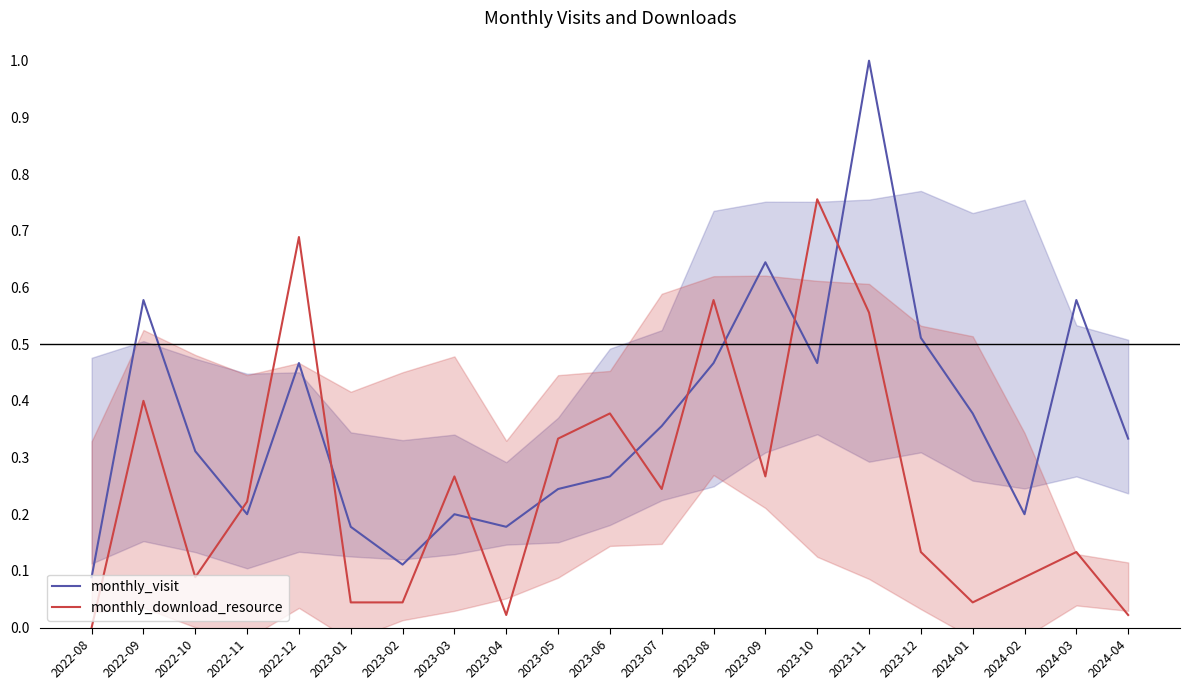

Where is the first local minimum for monthly_visit?

2022-11